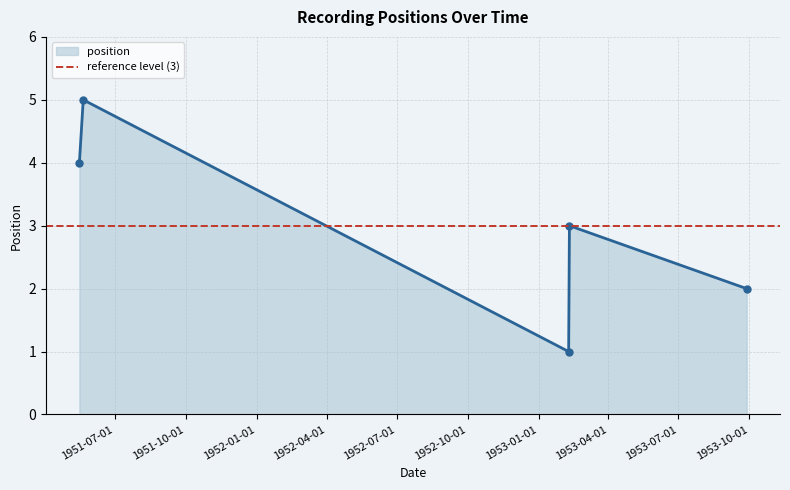

In position, how many points are higher than both neighbors (excluding endpoints)?

2